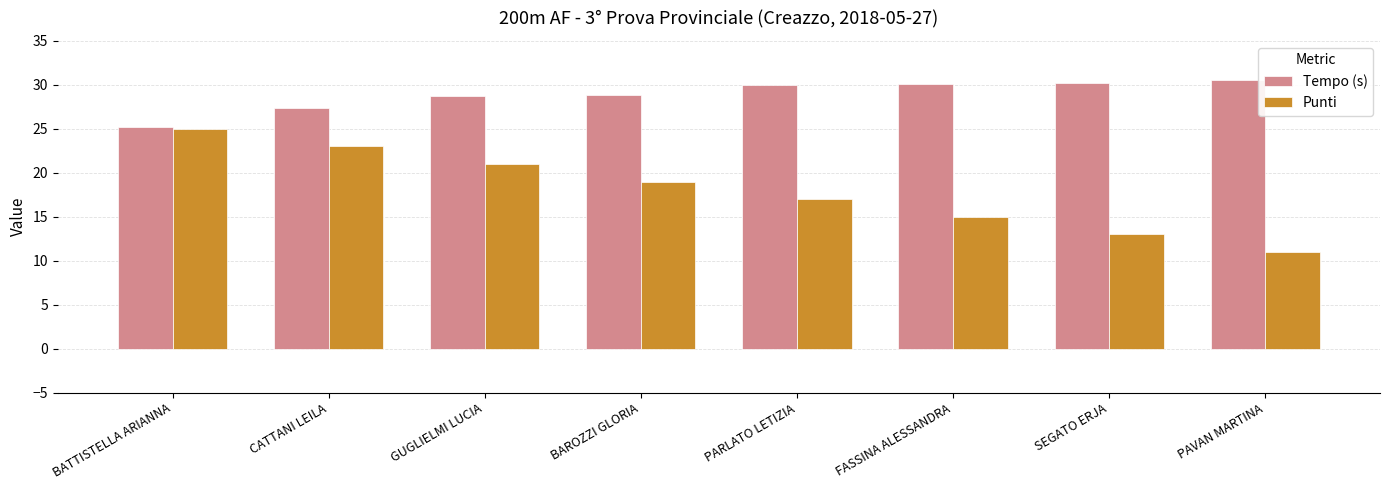

Between FASSINA ALESSANDRA and PAVAN MARTINA, which series saw the biggest shift?

Punti